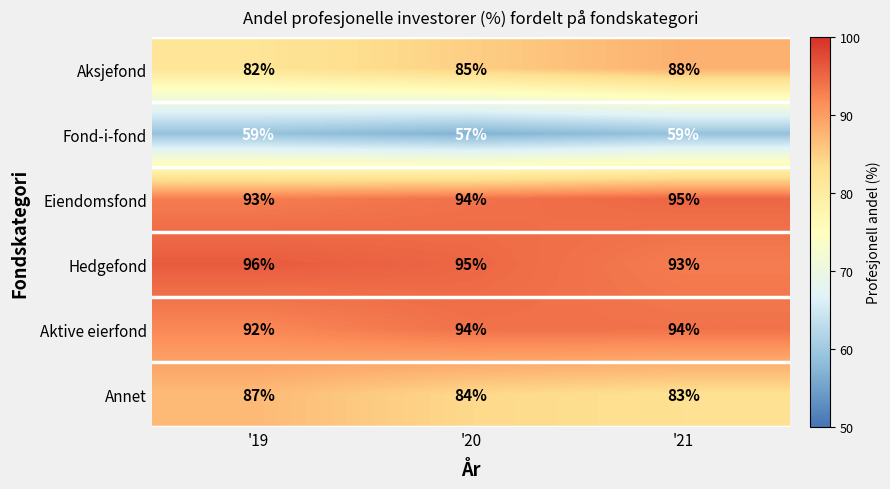

Reading right to left, list all the values displayed in this chart.

Aksjefond: 88	85	82
Fond-i-fond: 59	57	59
Eiendomsfond: 95	94	93
Hedgefond: 93	95	96
Aktive eierfond: 94	94	92
Annet: 83	84	87